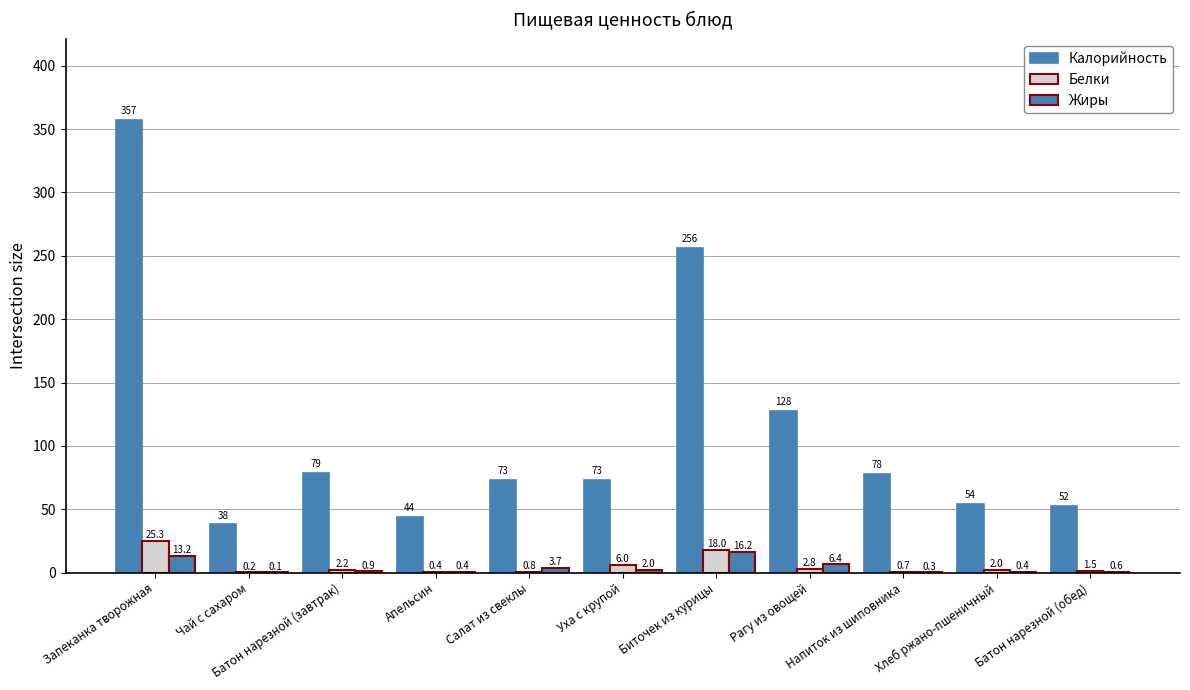

Which series has the largest total across all categories?

Калорийность